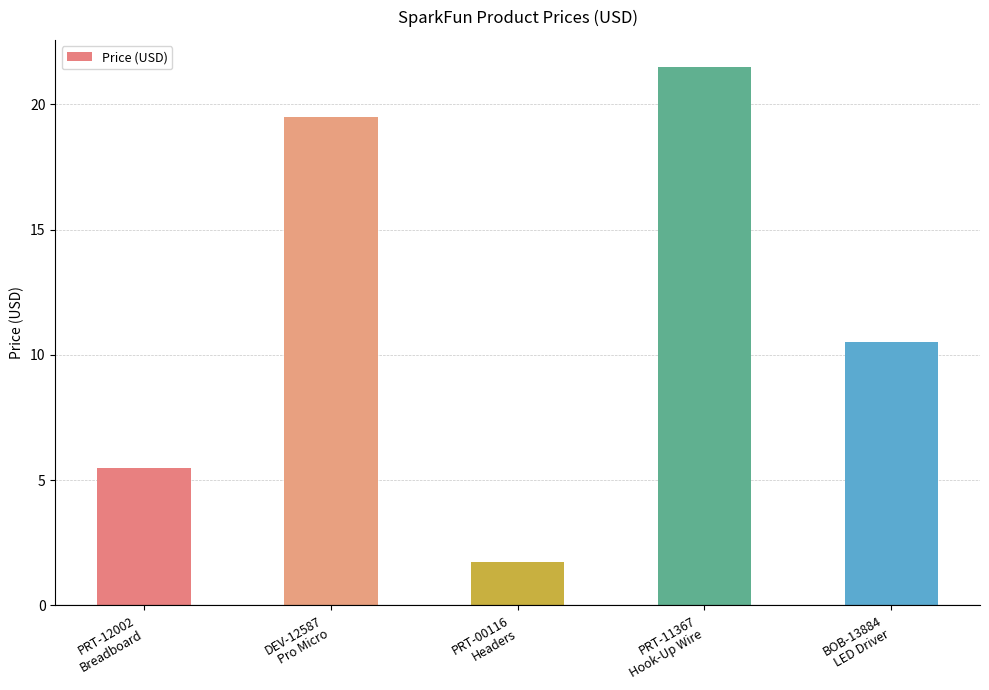

What is the greatest value displayed?

21.5